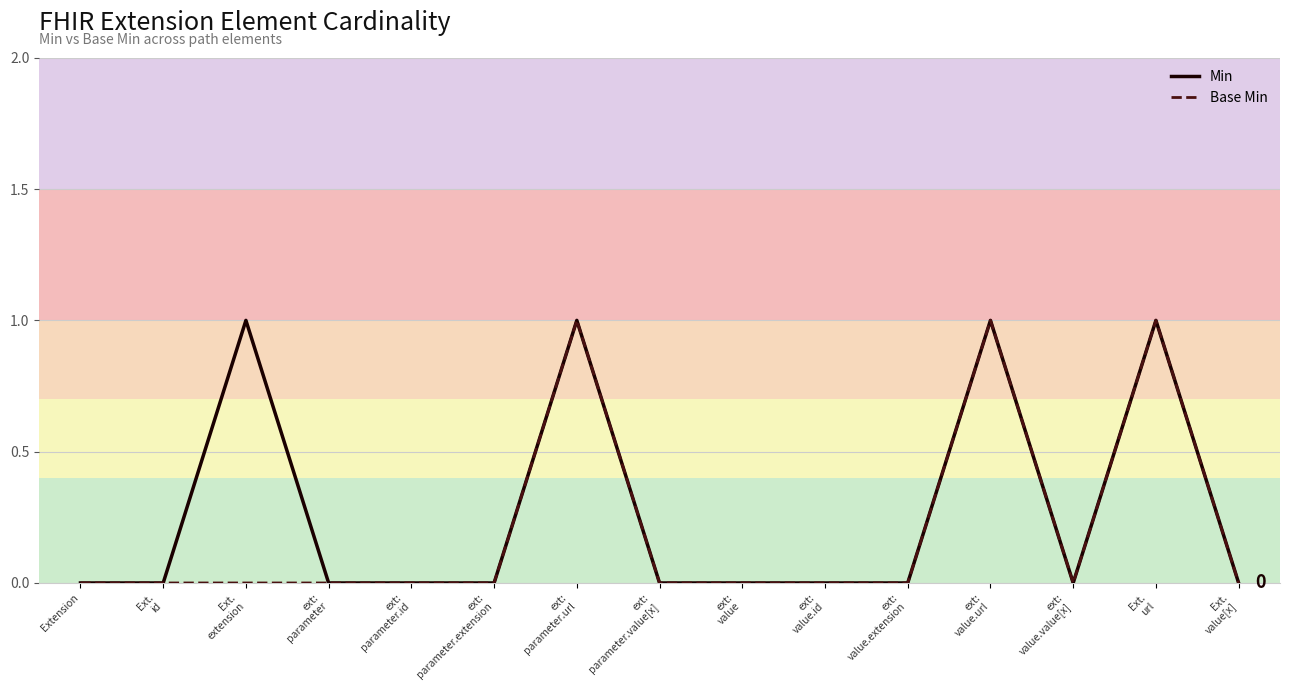

Where is the first local minimum for Min?

ext:
value.value[x]